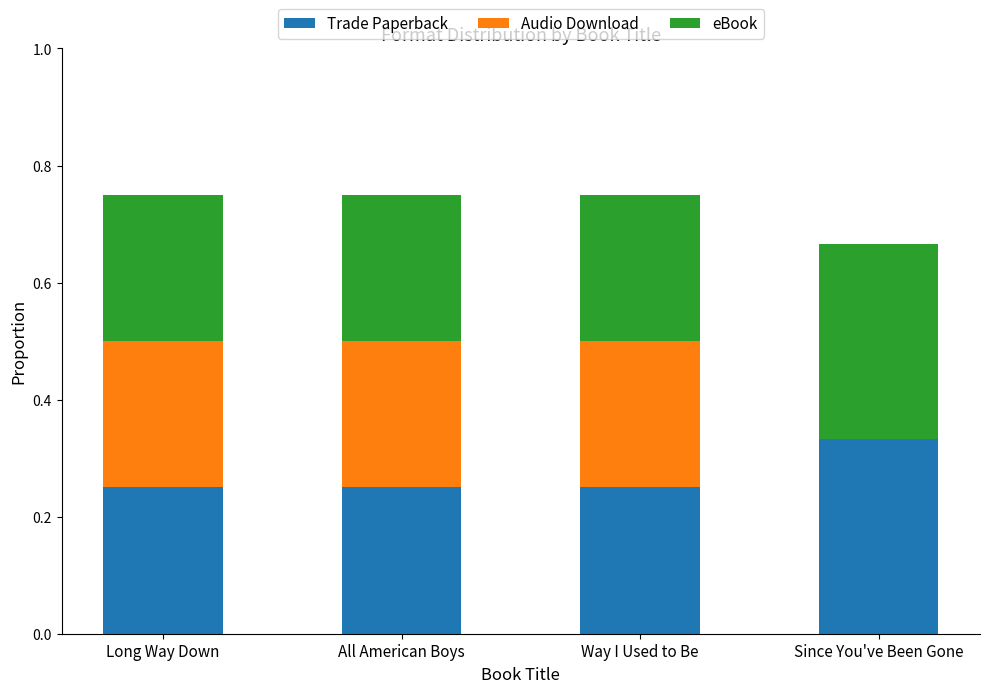

The value of Trade Paperback at Long Way Down is 0.4. True or false?

False